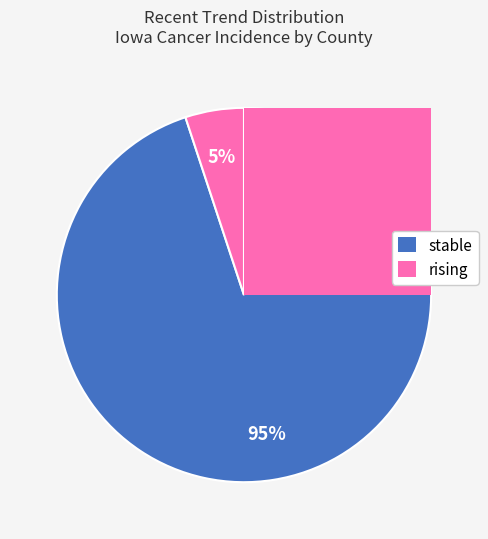

True or false: rising accounts for 1% of the total.

False